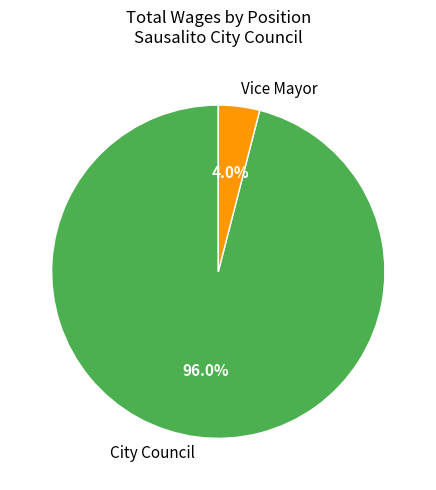

How many slices are in this pie chart?

2